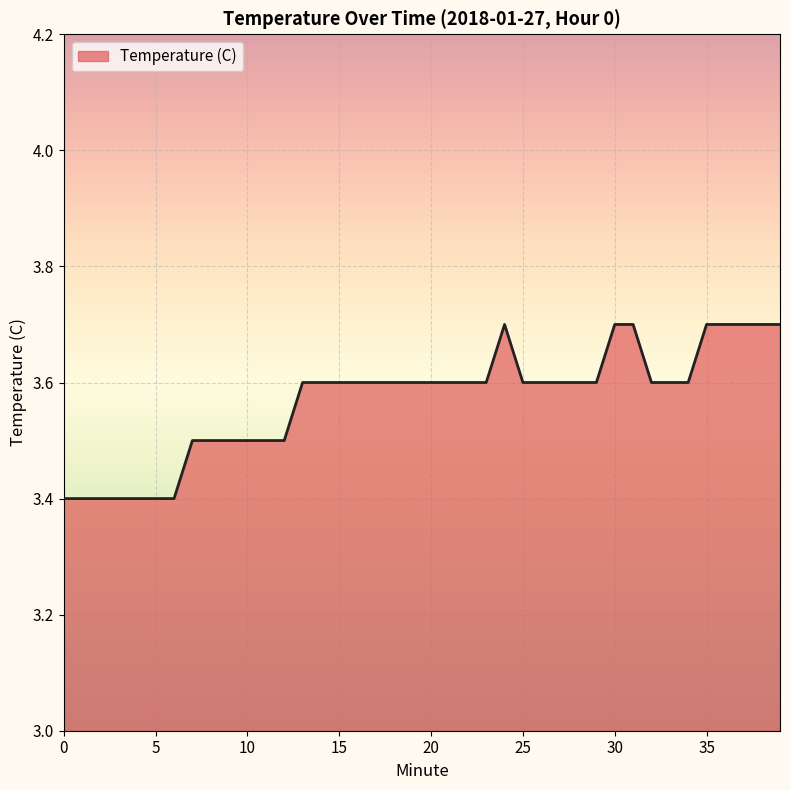

What is the difference between the maximum and minimum values?

0.3